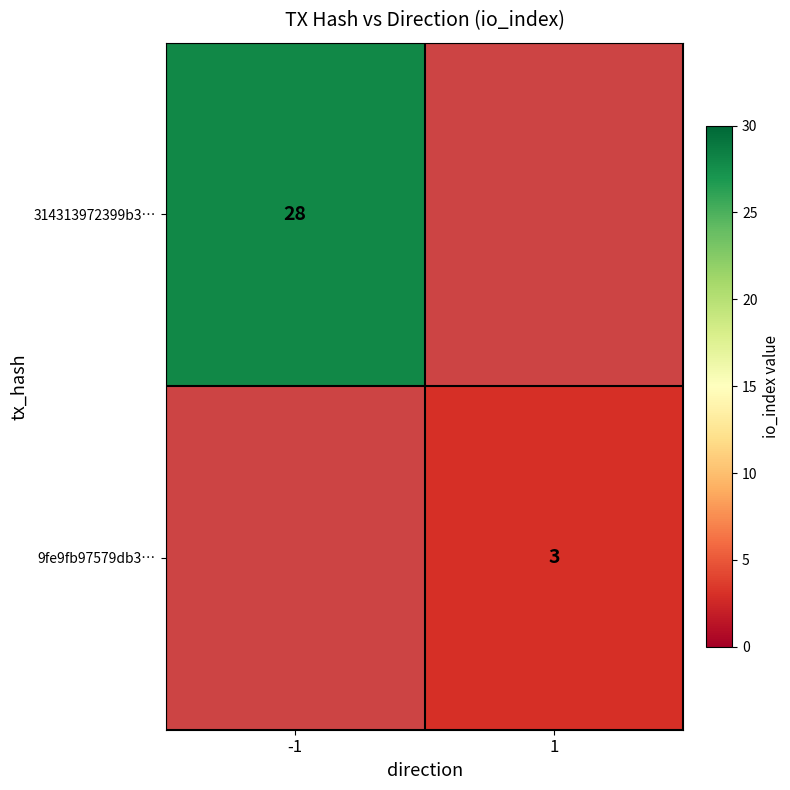

The 9fe9fb97579db3… series shows 3 at 1. True or false?

True